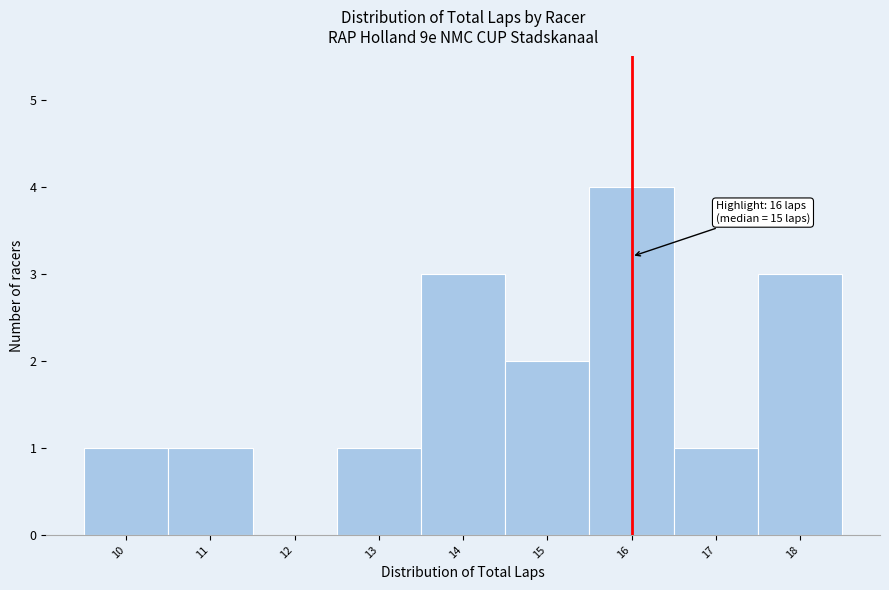

Which range on the x-axis has the tallest bar?

15.5 to 16.5